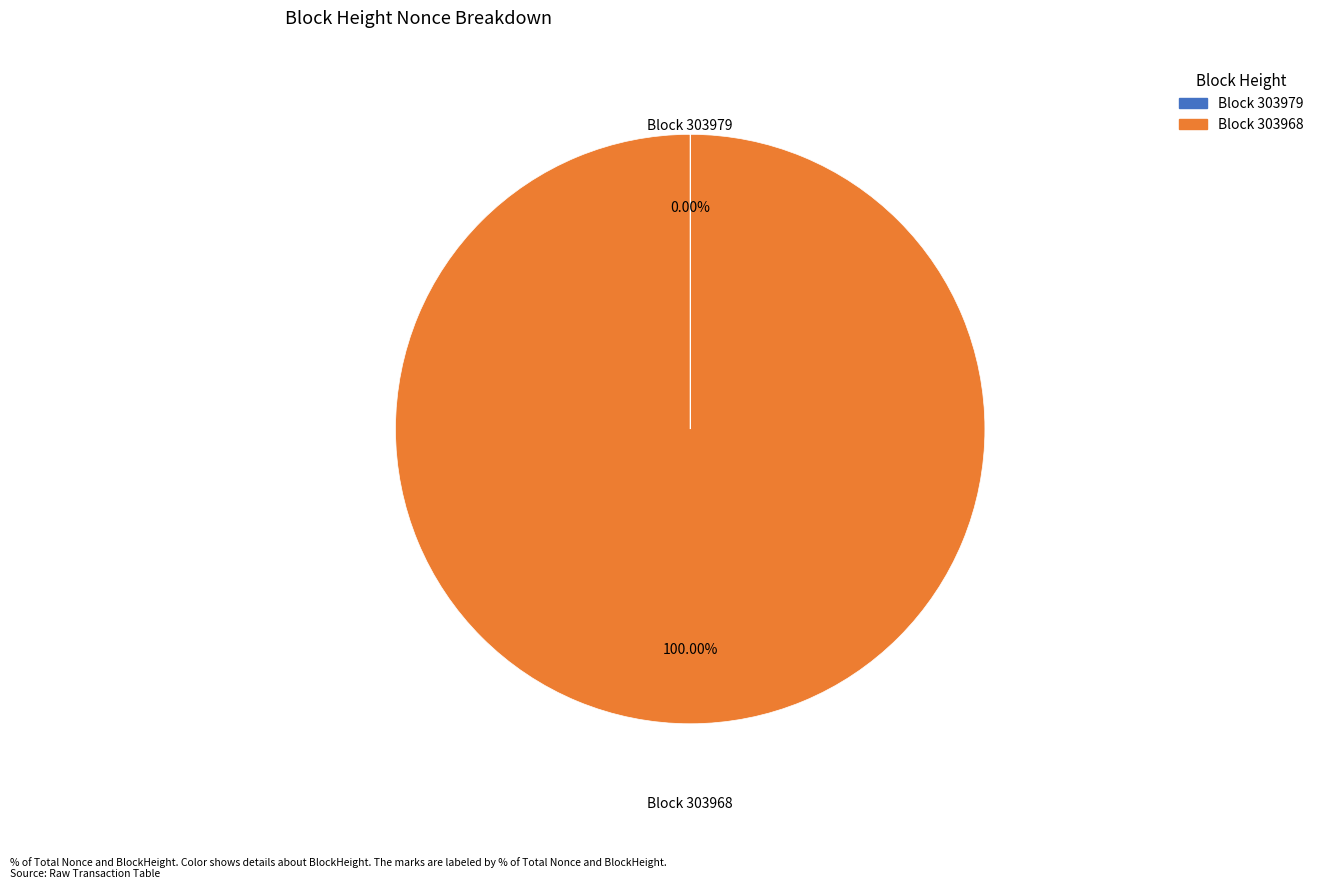

Is there any slice that represents more than half of the pie?

Yes